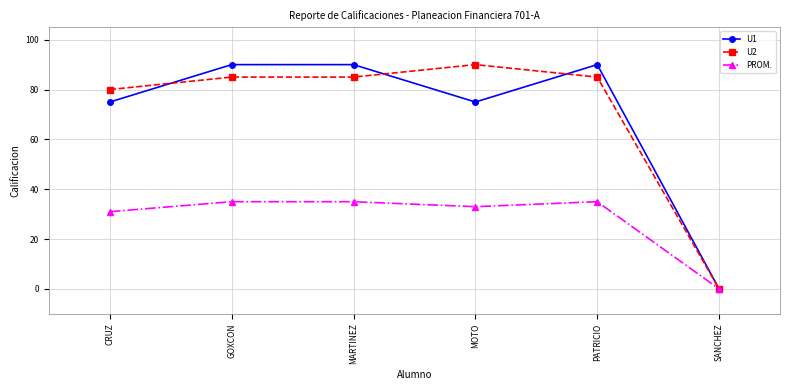

Rank the series at PATRICIO from lowest to highest value.

PROM., U2, U1